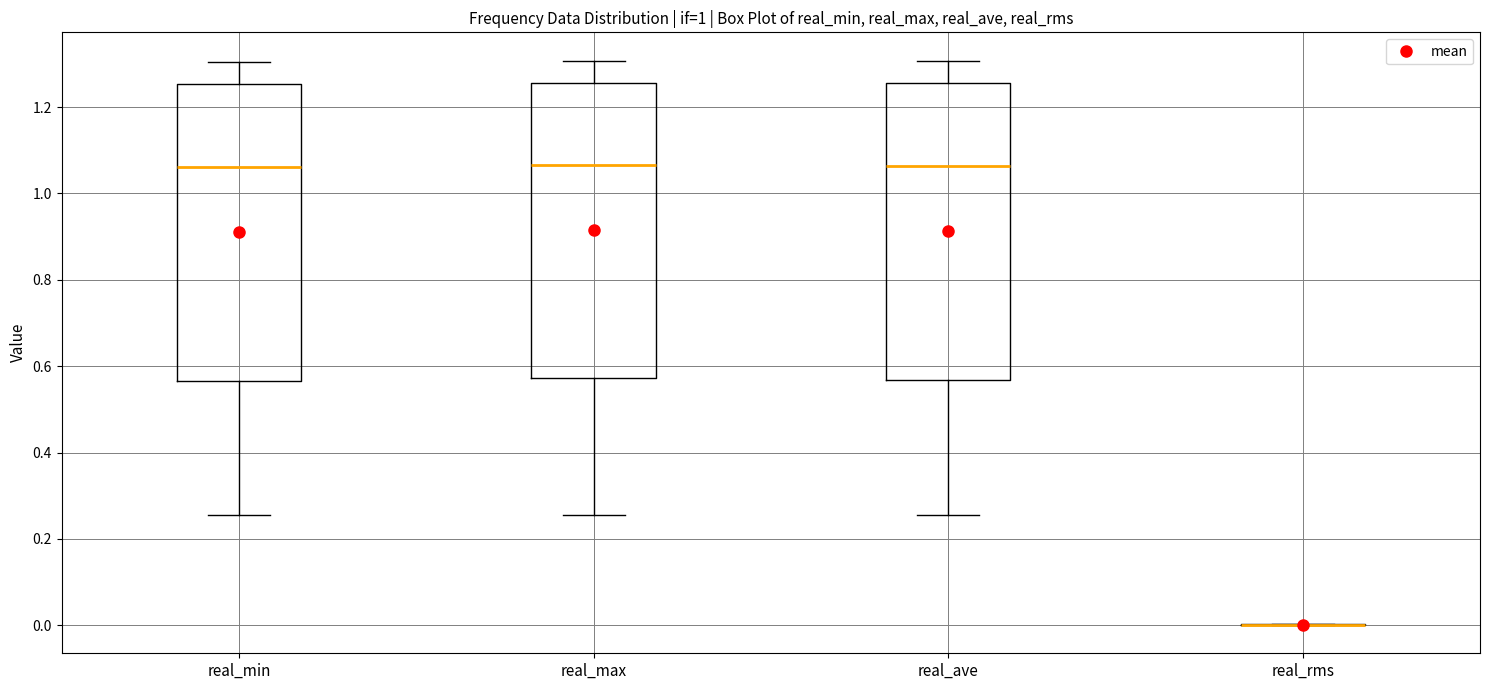

Reading left to right, read every box against the y-axis: the position of its median line, the range the box covers, and the ends of its whiskers. The values are not printed on the chart, so give them approximately, as read against the axis.

real_min: median 1.06, box 0.56 to 1.26, whiskers 0.26 to 1.30
real_max: median 1.06, box 0.58 to 1.26, whiskers 0.26 to 1.30
real_ave: median 1.06, box 0.56 to 1.26, whiskers 0.26 to 1.30
real_rms: box collapsed to a line at 0.00, whiskers 0.00 to 0.00